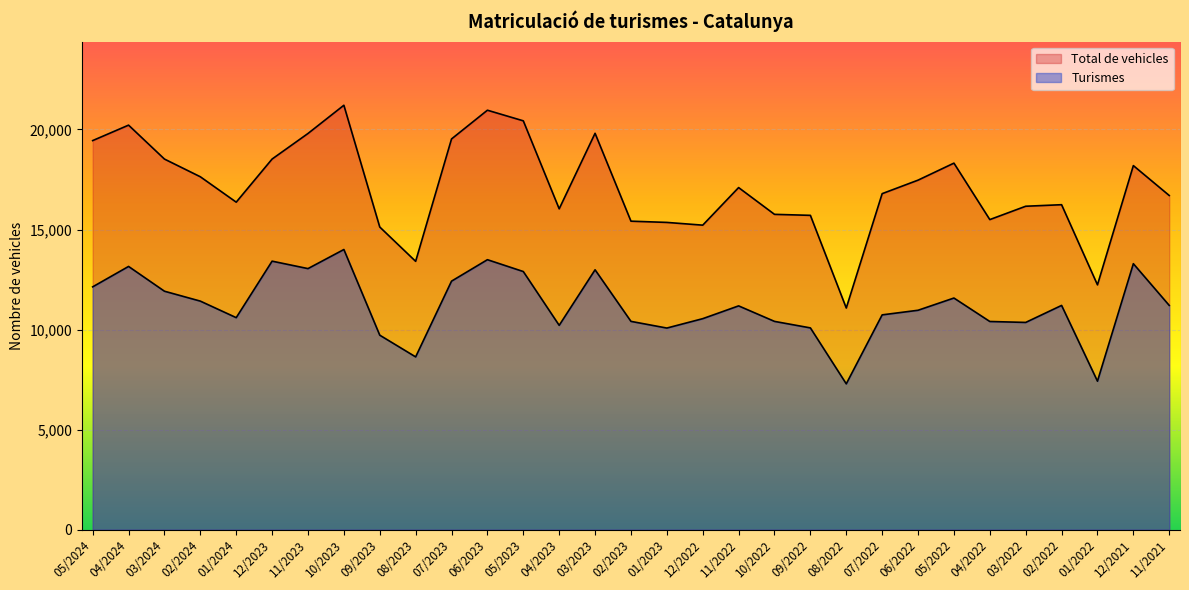

True or false: Total de vehicles and Turismes cross at least once.

False